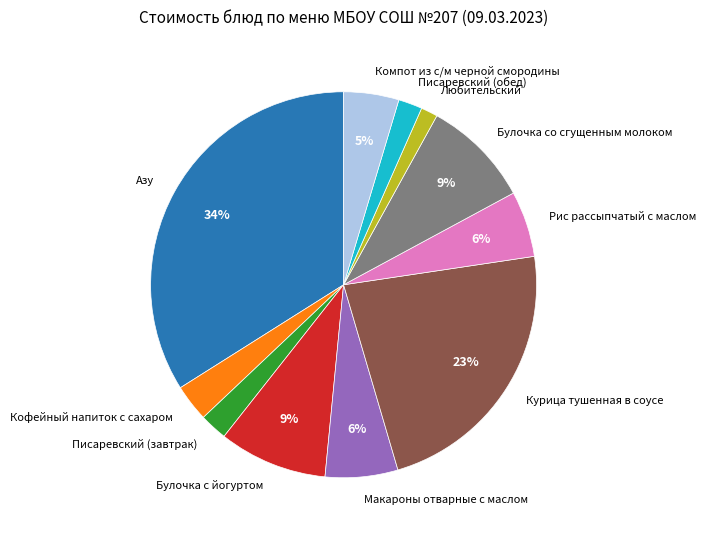

Is there any slice that represents more than half of the pie?

No